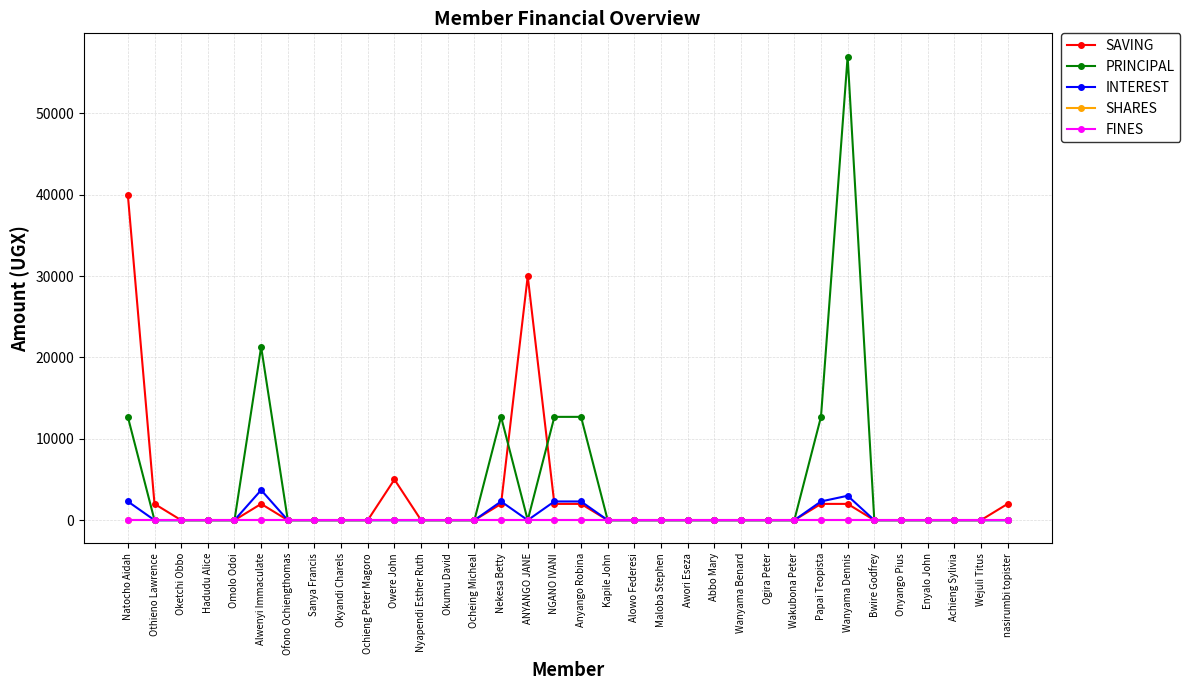

Does the chart have visible grid lines?

Yes